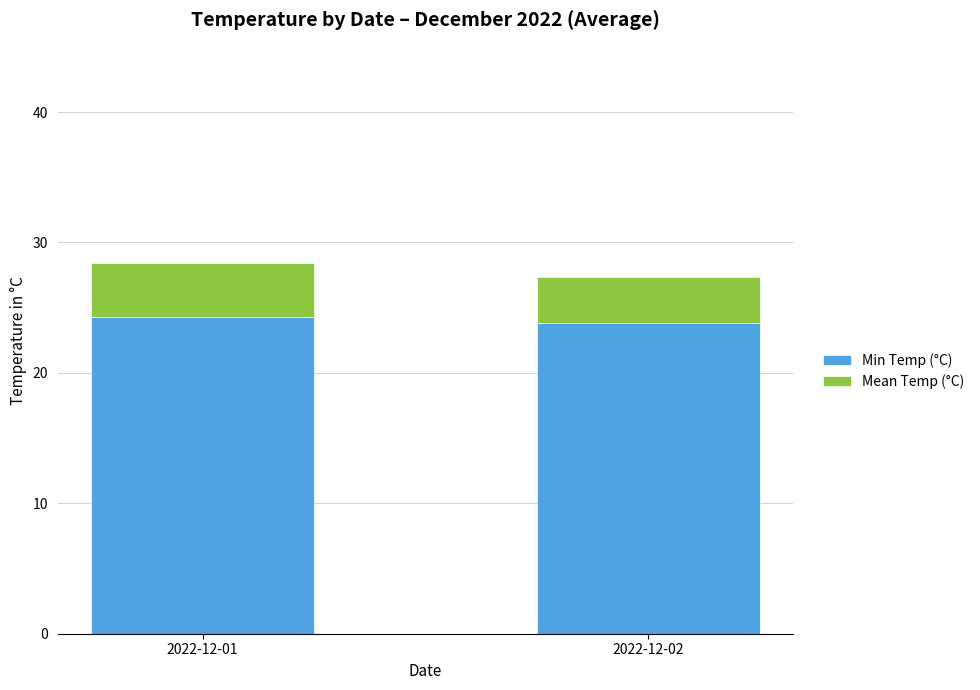

What are all the series names shown in the legend?

Min Temp (°C), Mean Temp (°C)